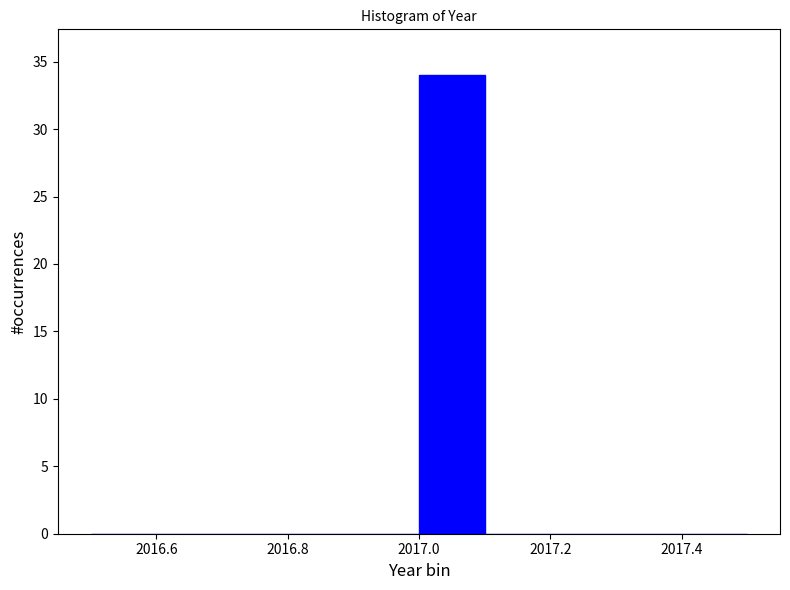

Reading left to right, transcribe this chart: for each bar, give the range it covers on the x-axis and its height. The values are not printed on the chart, so give them approximately, as read against the axis.

2016.5 to 2016.6: 0
2016.6 to 2016.7: 0
2016.7 to 2016.8: 0
2016.8 to 2016.9: 0
2016.9 to 2017.0: 0
2017.0 to 2017.1: 34
2017.1 to 2017.2: 0
2017.2 to 2017.3: 0
2017.3 to 2017.4: 0
2017.4 to 2017.5: 0